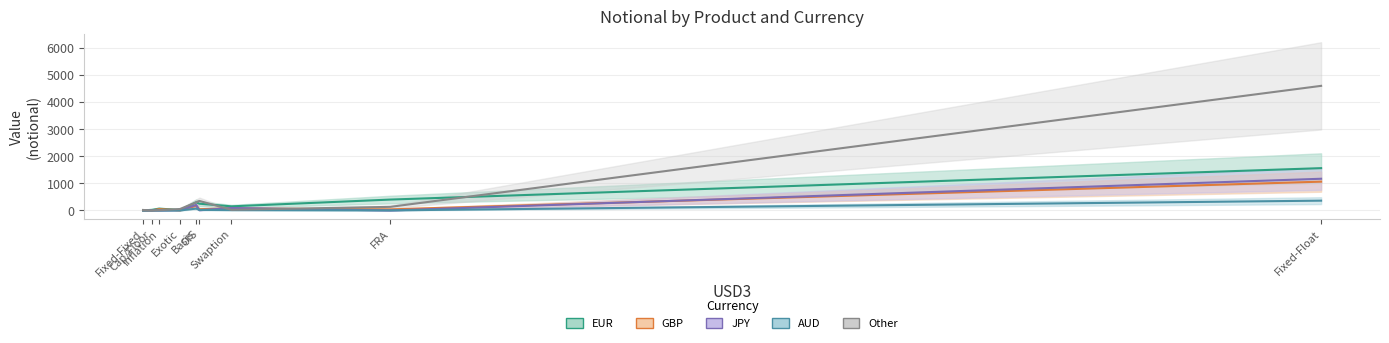

Which series has the widest spread of values?

Other